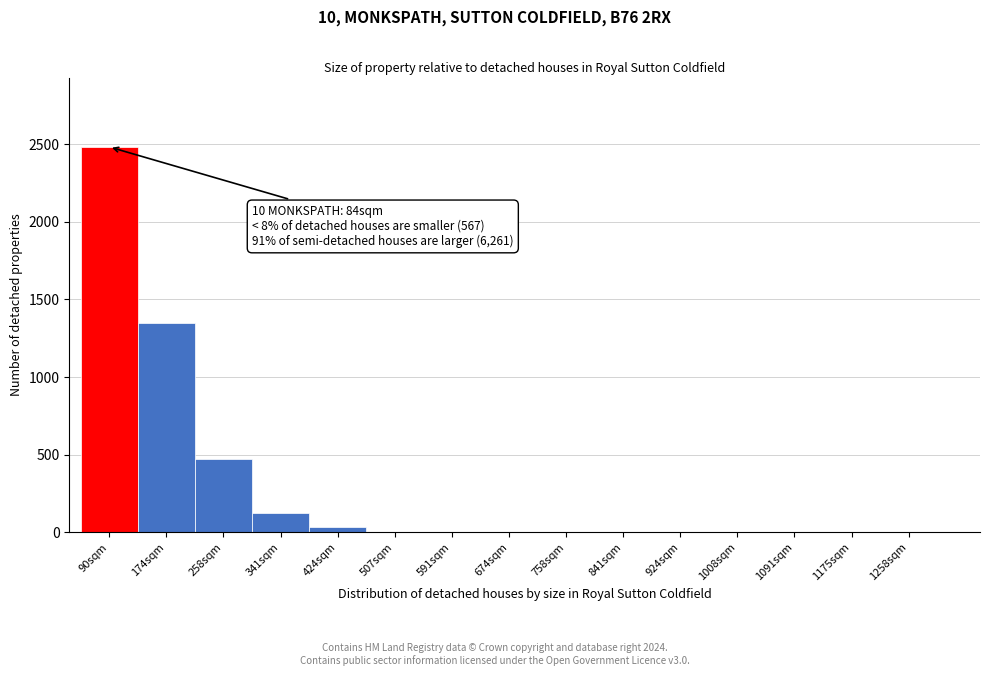

Where is the data nearest to the value 1241?

174sqm